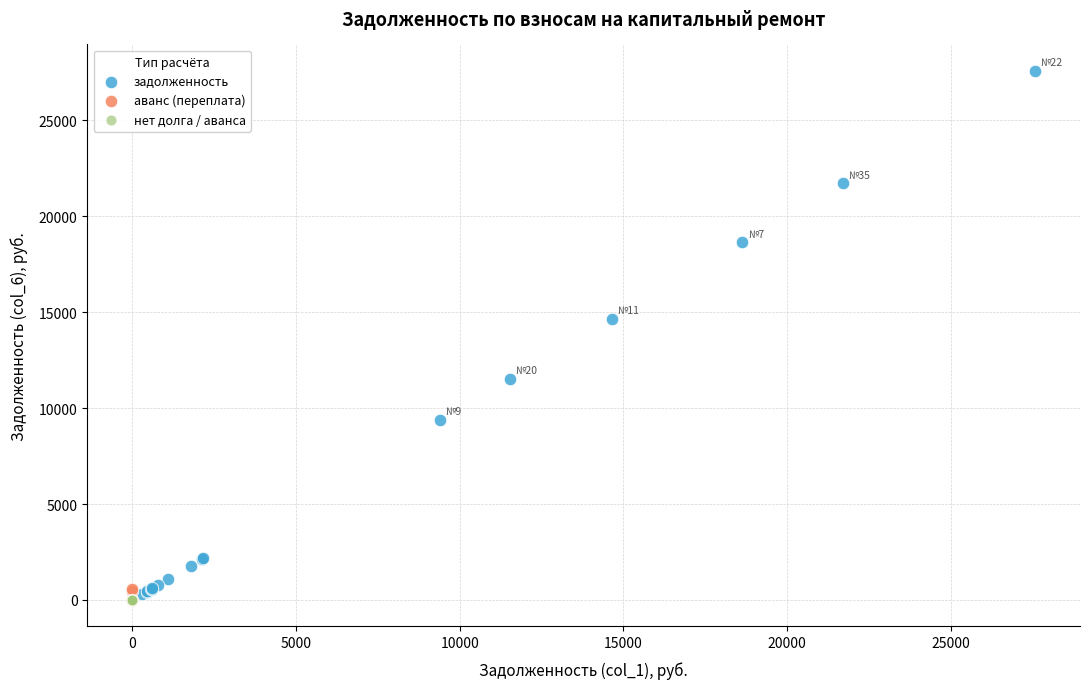

Which series contains the highest Y value?

задолженность